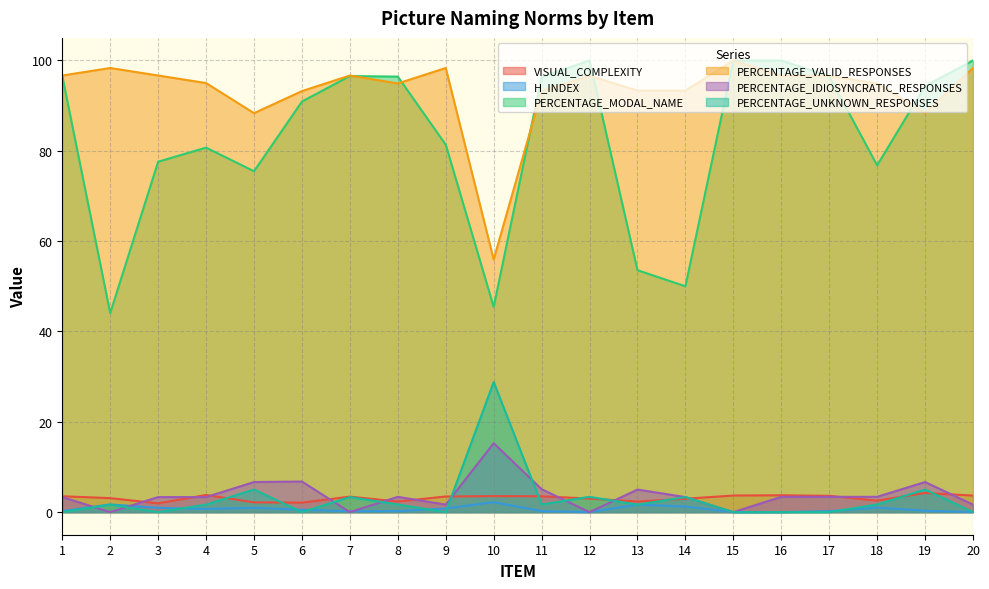

List the labels in order of PERCENTAGE_IDIOSYNCRATIC_RESPONSES value, largest first.

10, 6, 5, 19, 11, 13, 8, 16, 17, 18, 1, 3, 4, 14, 9, 20, 2, 7, 12, 15